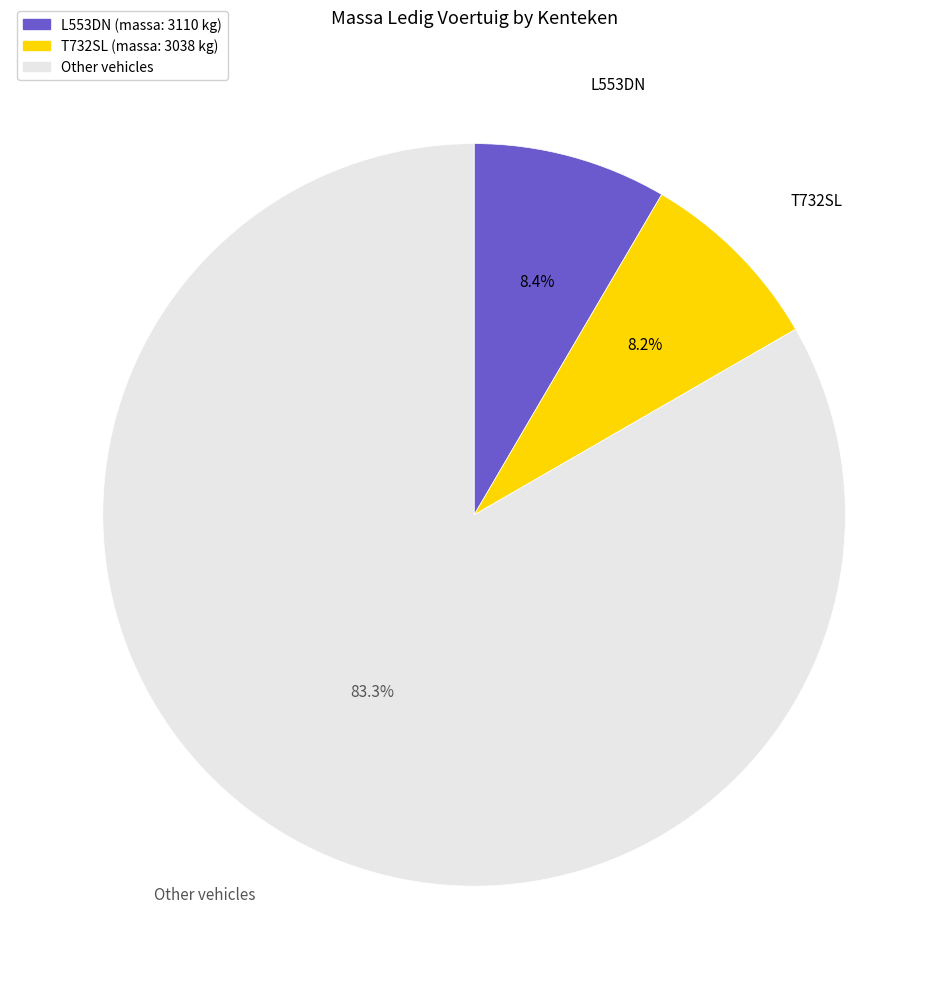

Does any single category account for the majority?

Yes